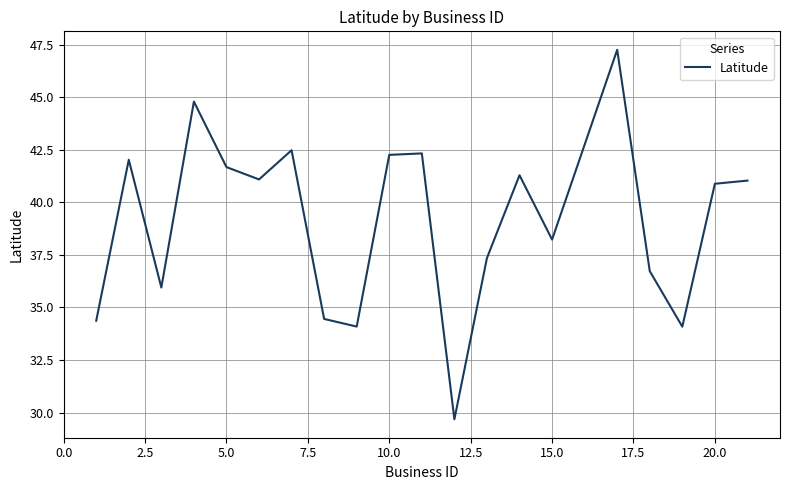

What is the sum of all values?

782.0